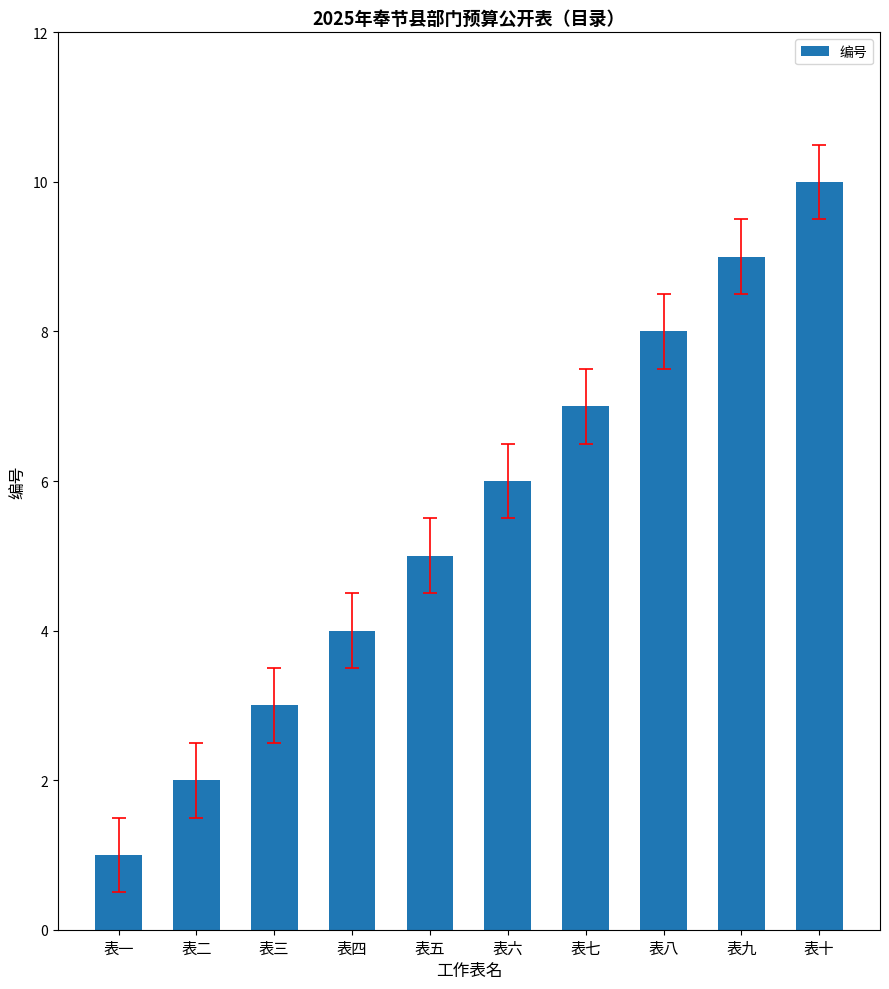

Reading right to left, what are all the values shown in this chart?

表十=10	表九=9	表八=8	表七=7	表六=6	表五=5	表四=4	表三=3	表二=2	表一=1